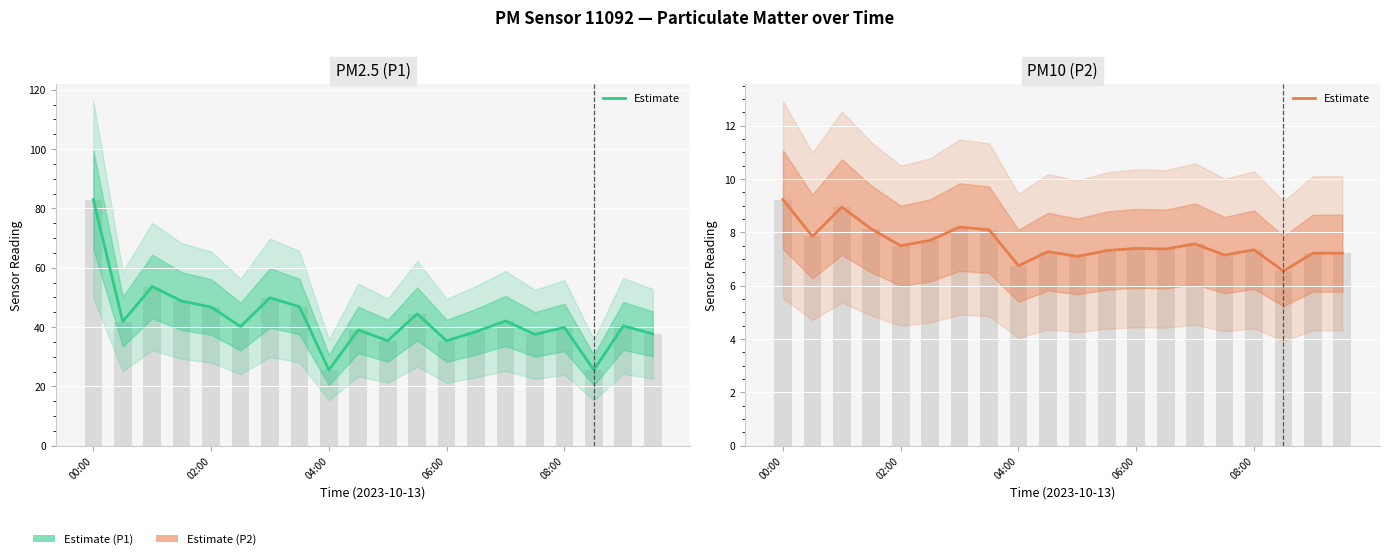

Between 7 and 04:00, which is larger?

04:00